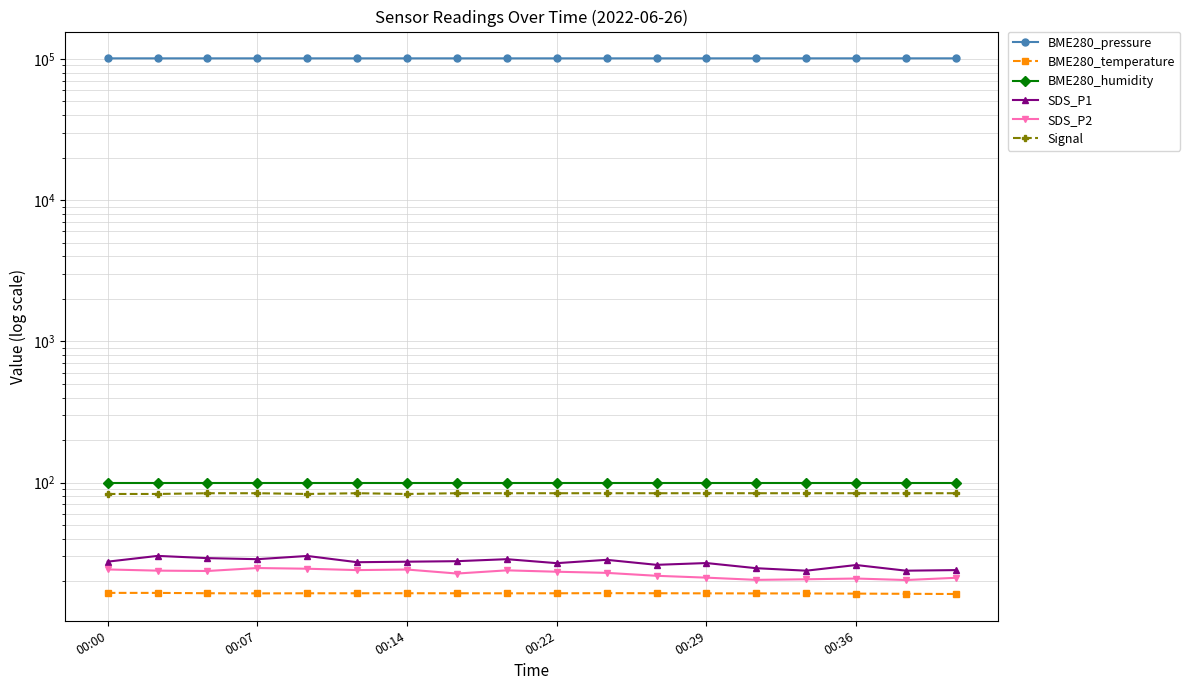

What is the difference between the maximum and minimum values in the SDS_P1 series?

6.5